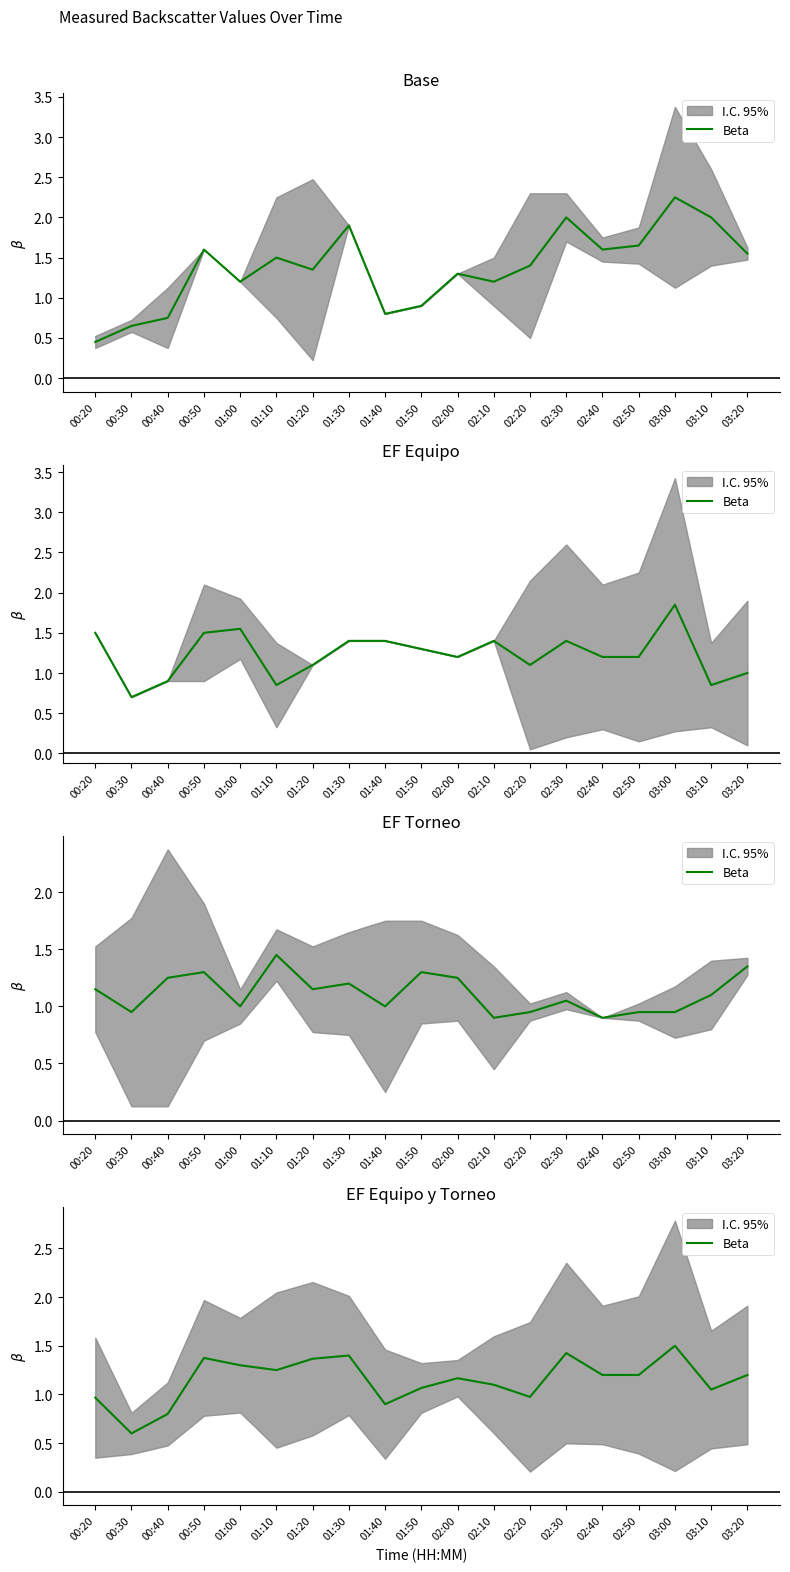

List the labels in order of value, smallest first.

00:30, 00:40, 01:40, 00:20, 02:20, 03:10, 01:50, 02:10, 02:00, 02:50, 03:20, 02:40, 01:10, 01:00, 01:20, 00:50, 01:30, 02:30, 03:00